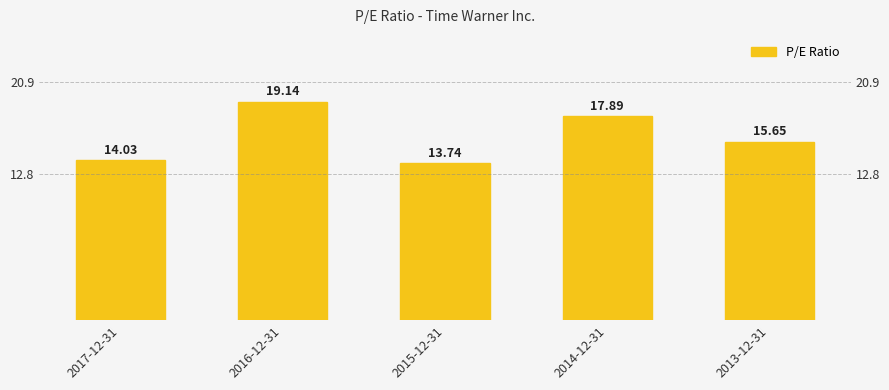

What is the difference between the values at 2015-12-31 and 2016-12-31?

5.4